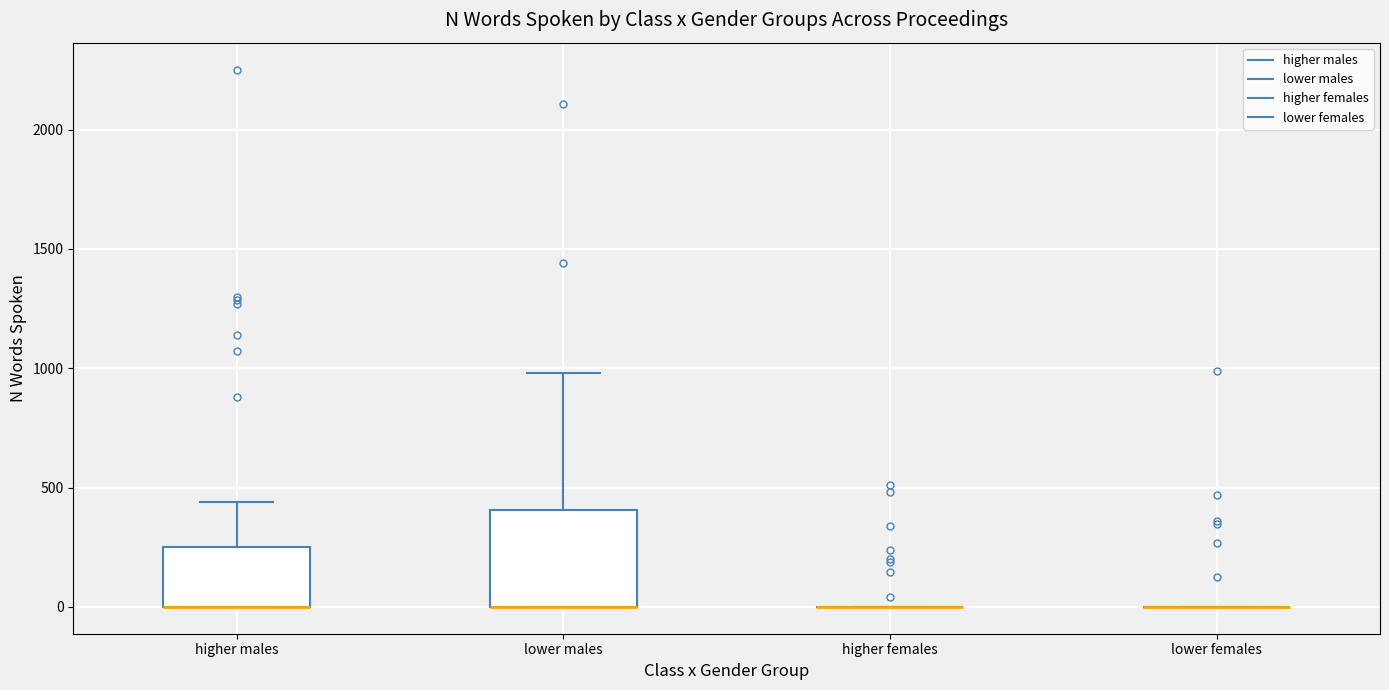

Which box is the tallest, from its lower edge to its upper edge?

lower males